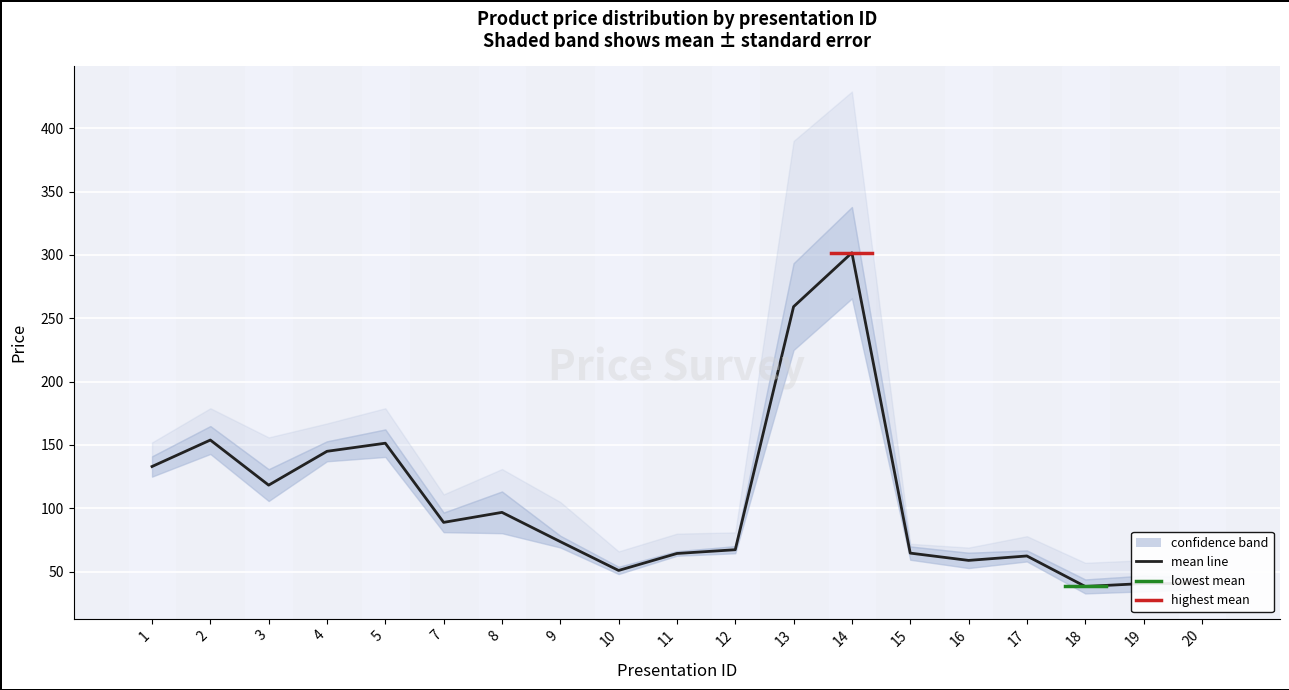

Reading right to left, what are all the values shown in this chart?

mean: 40.6	40.6	38.3	62.4	58.9	64.6	301.7	259.2	67.3	64.3	51.0	73.7	96.8	88.9	151.4	145.0	118.3	153.9	133.0
ee: 4.4	6.2	5.5	4.3	6.0	5.2	36.1	34.2	2.8	1.8	2.8	4.6	16.5	7.7	10.8	7.9	12.6	11.0	8.0
max: 50.0	59.0	57.0	78.0	69.0	72.0	429.0	390.0	81.0	80.0	66.0	105.0	131.0	111.0	179.0	167.0	156.0	179.0	152.0